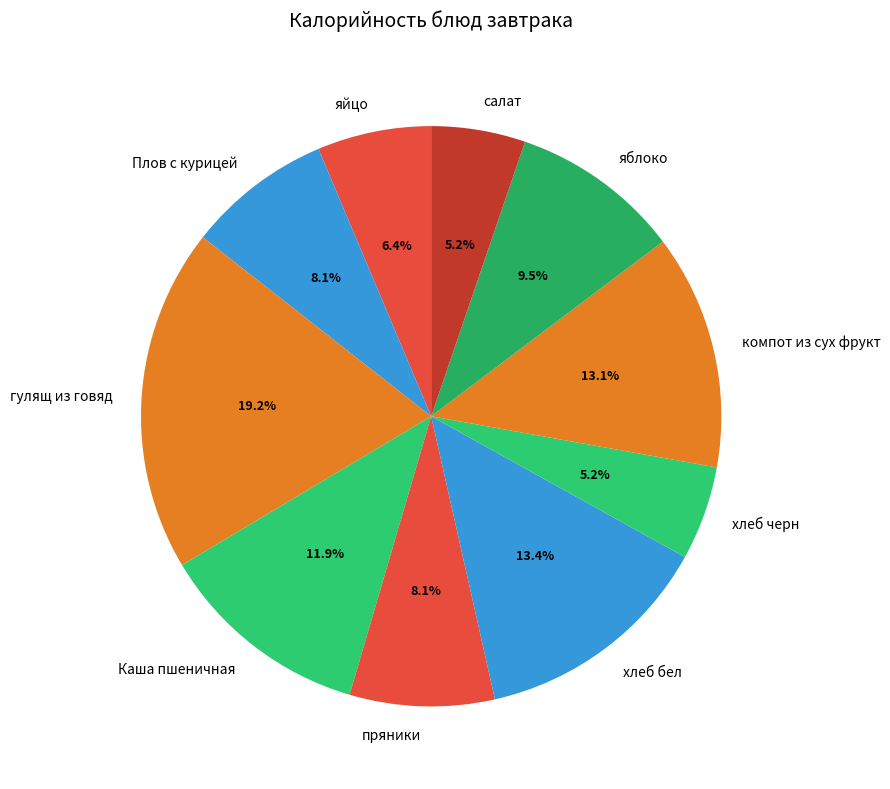

Which slice is the largest?

гулящ из говяд